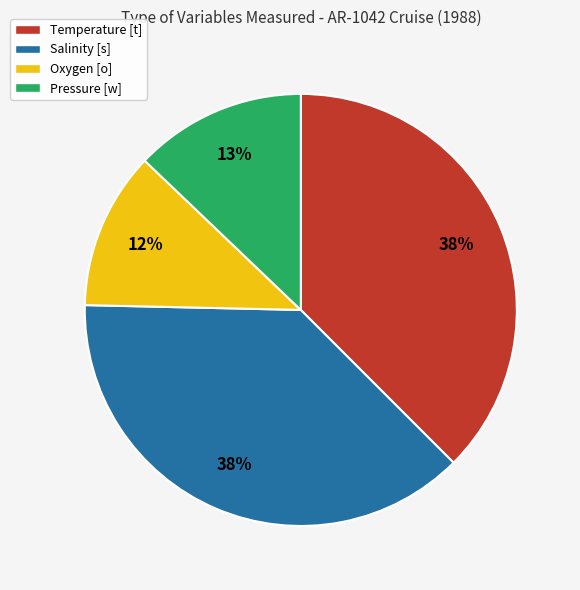

How many slices are in this pie chart?

4